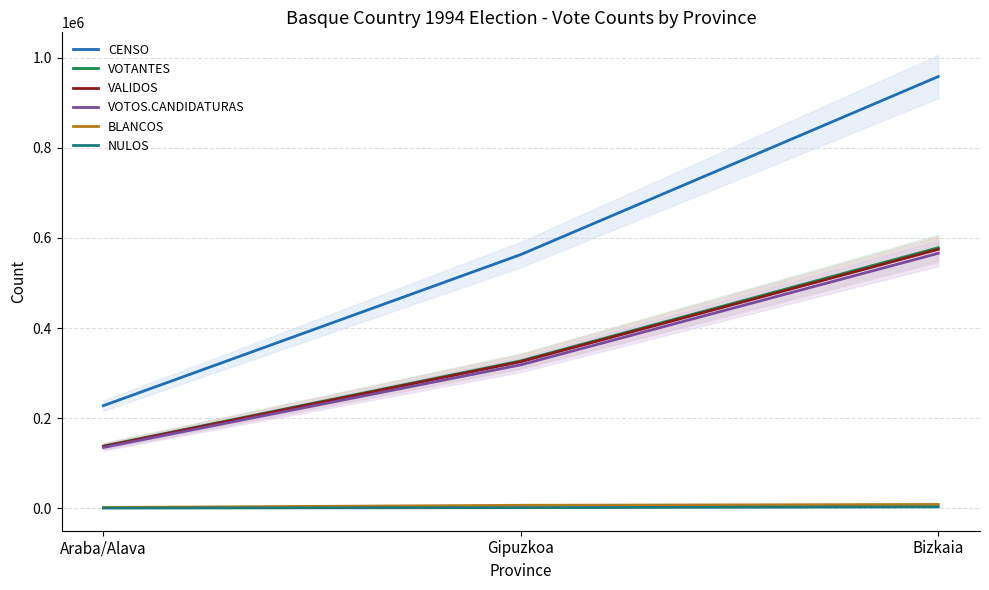

Does the chart have visible grid lines?

Yes